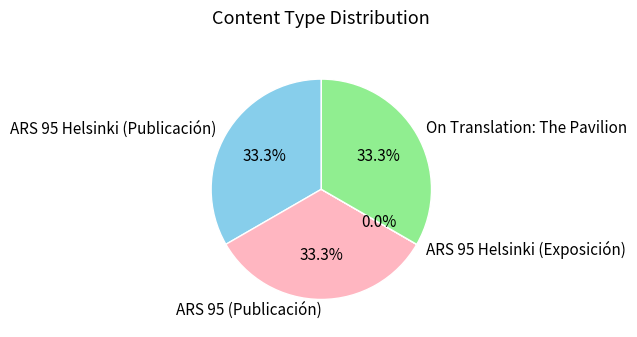

Is ARS 95 Helsinki (Publicación) the majority of the pie?

No